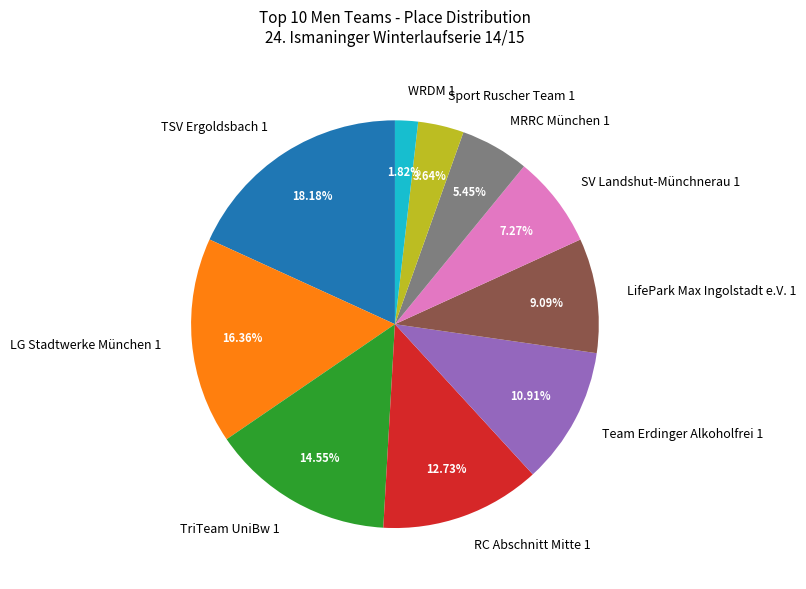

Is the sum of LifePark Max Ingolstadt e.V. 1 and TriTeam UniBw 1 greater than half?

No